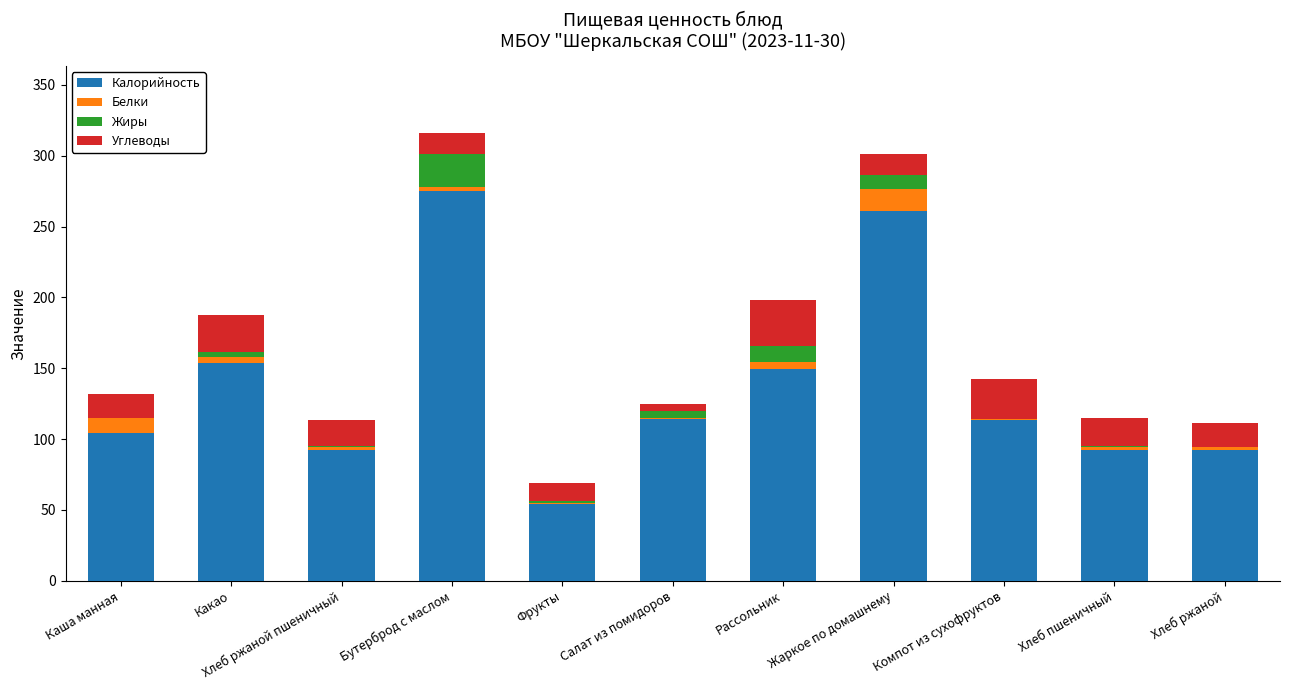

What is the highest value of the Калорийность series?

275.0